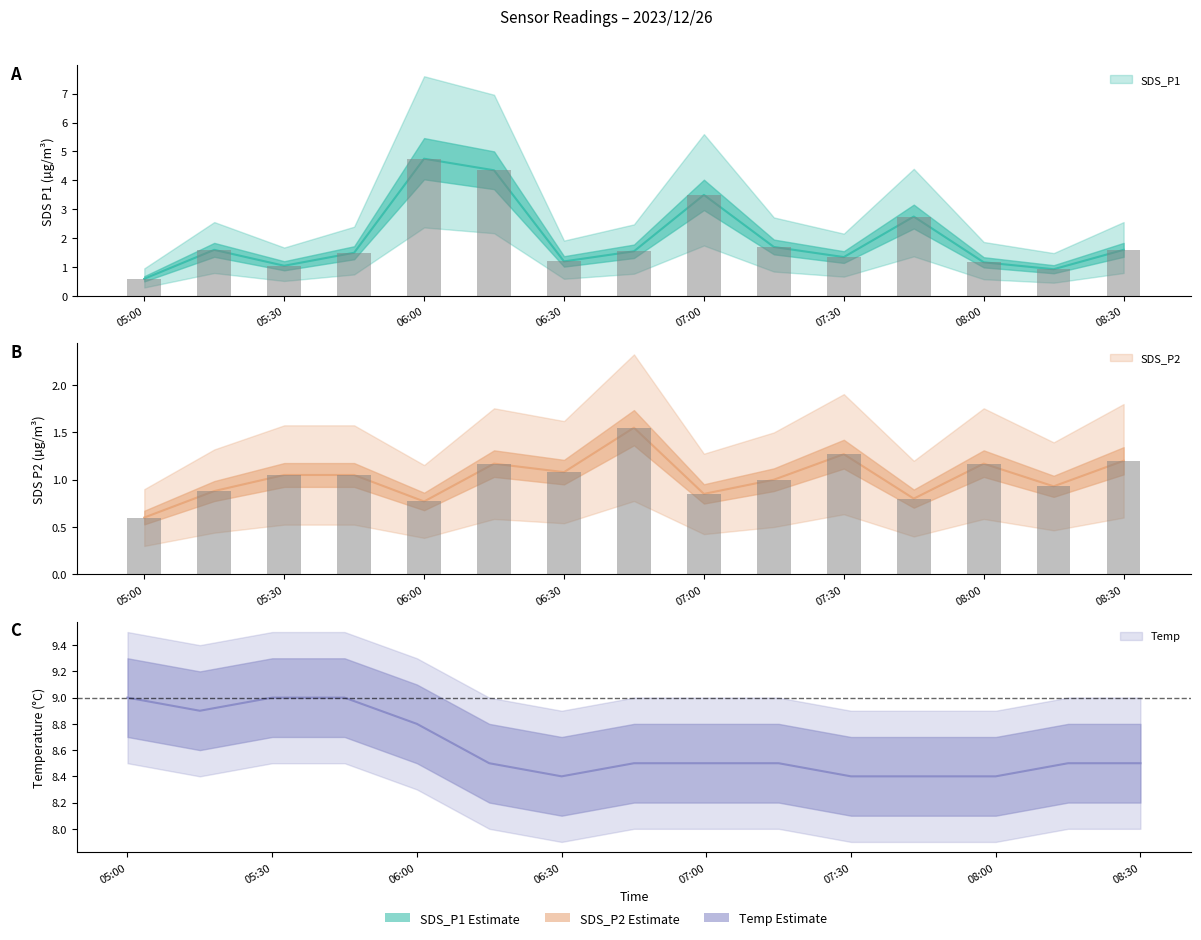

What is the label of the 1st bar from the right?

08:30